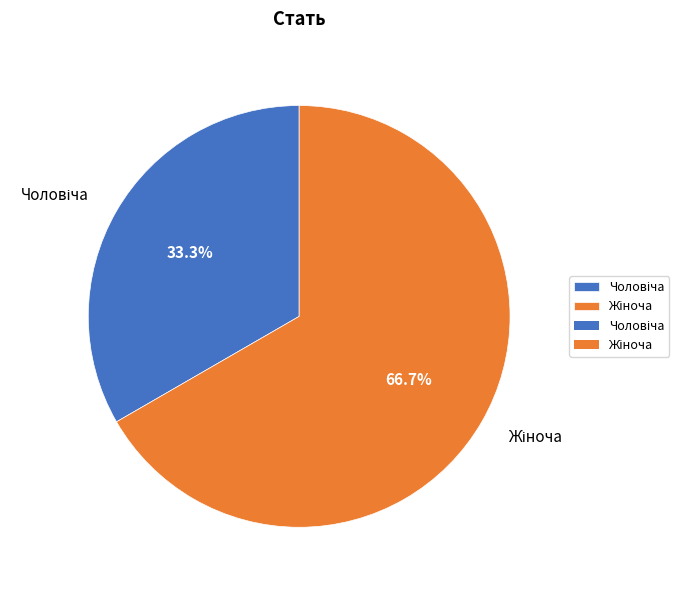

Is there any slice that represents more than half of the pie?

Yes